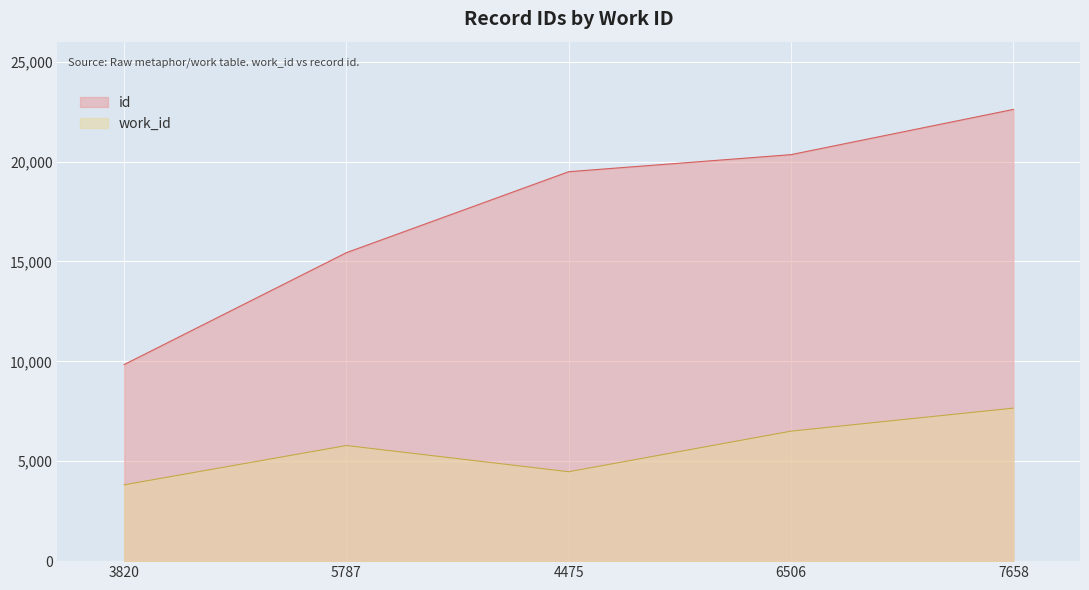

What is the smallest value displayed?

3820